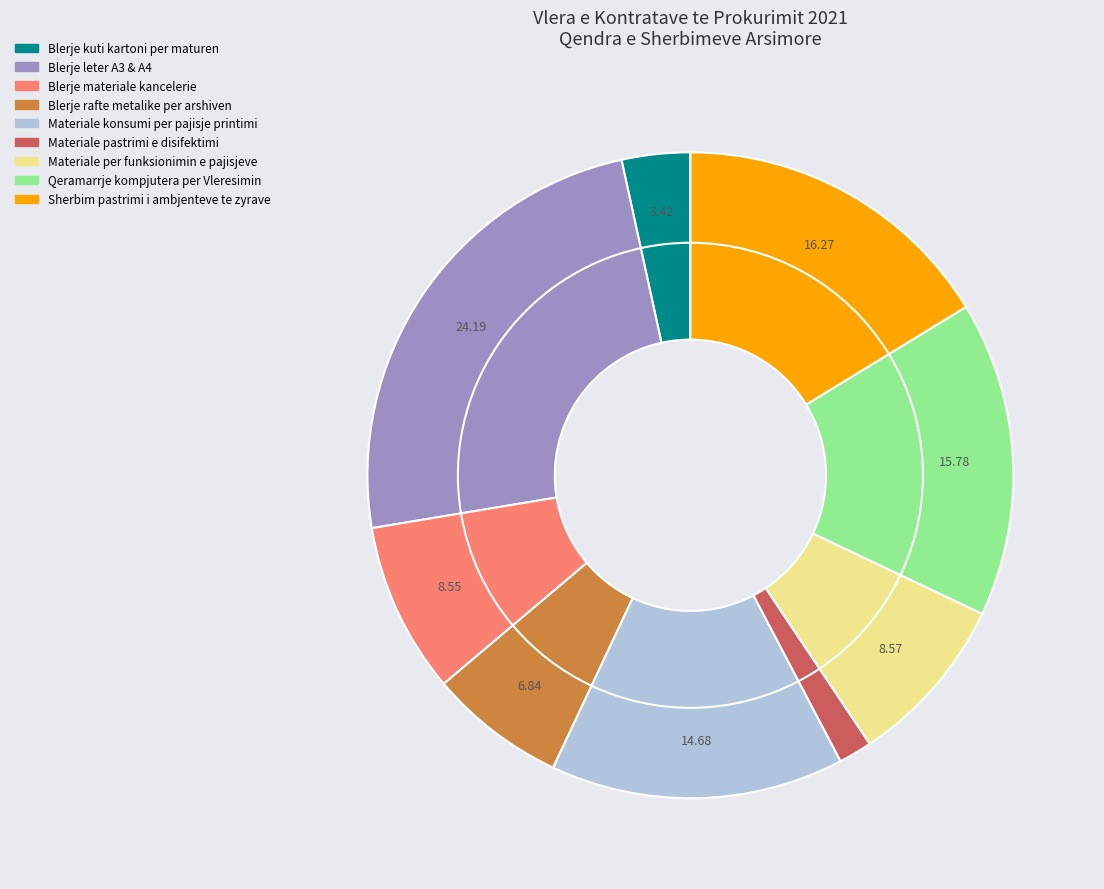

To the nearest percent, what is the difference between the largest and smallest slice percentages?

23%